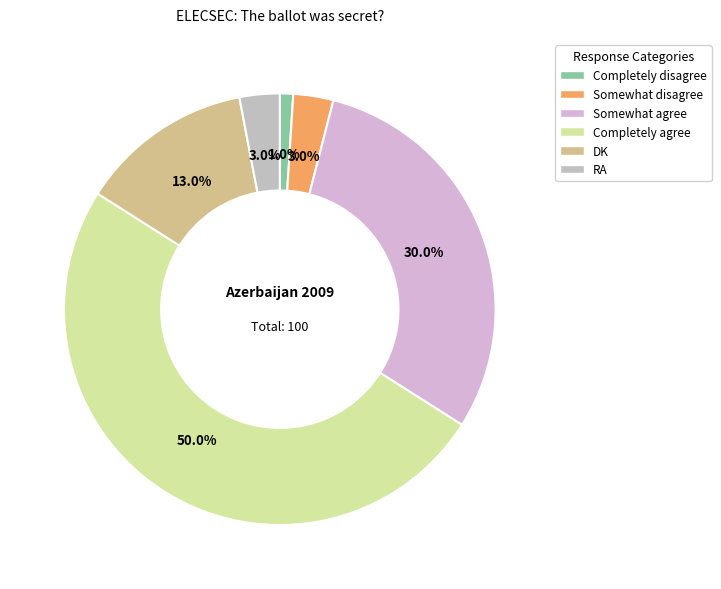

How many slices are in this pie chart?

6